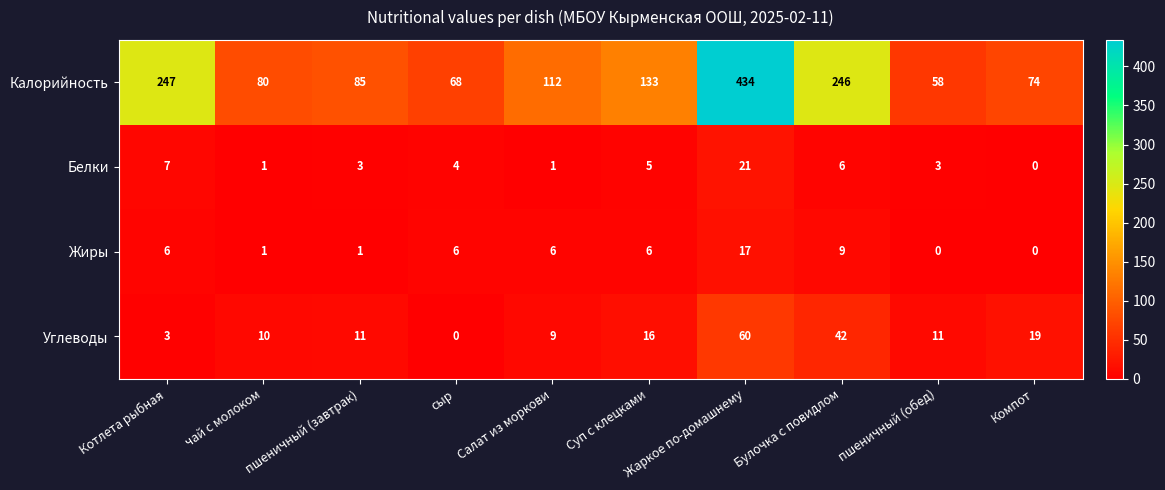

Count the number of data series in this chart.

4